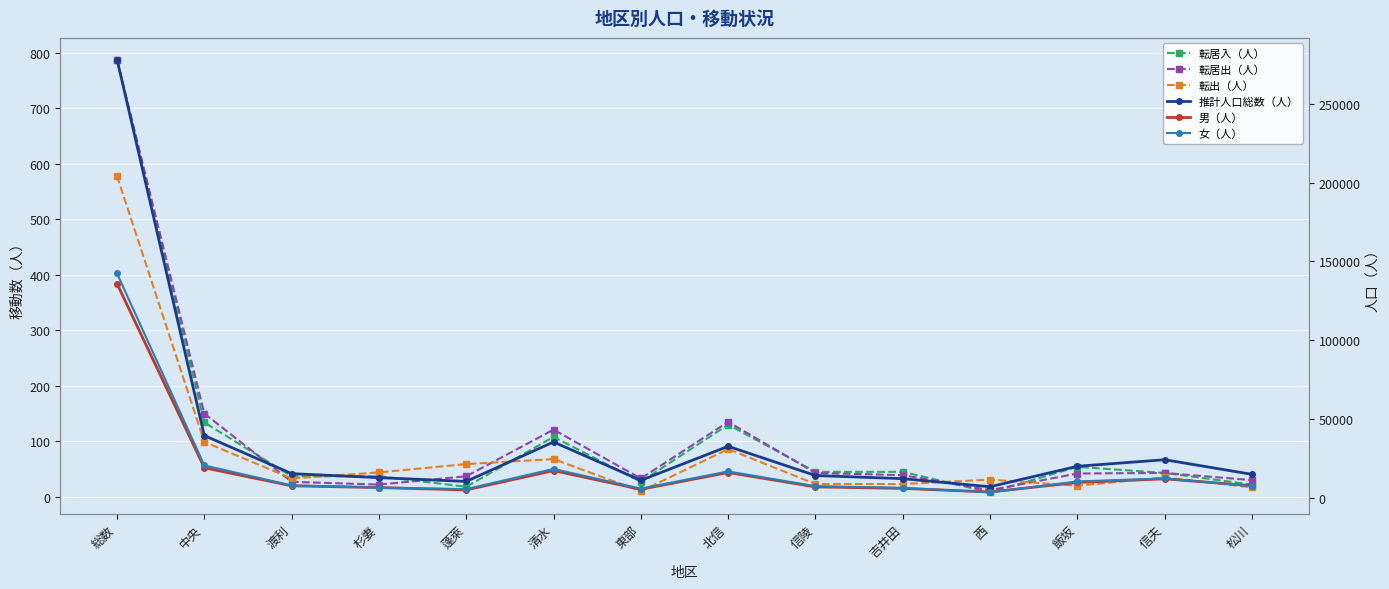

True or false: 男（人） and 転出（人） cross at least once.

False